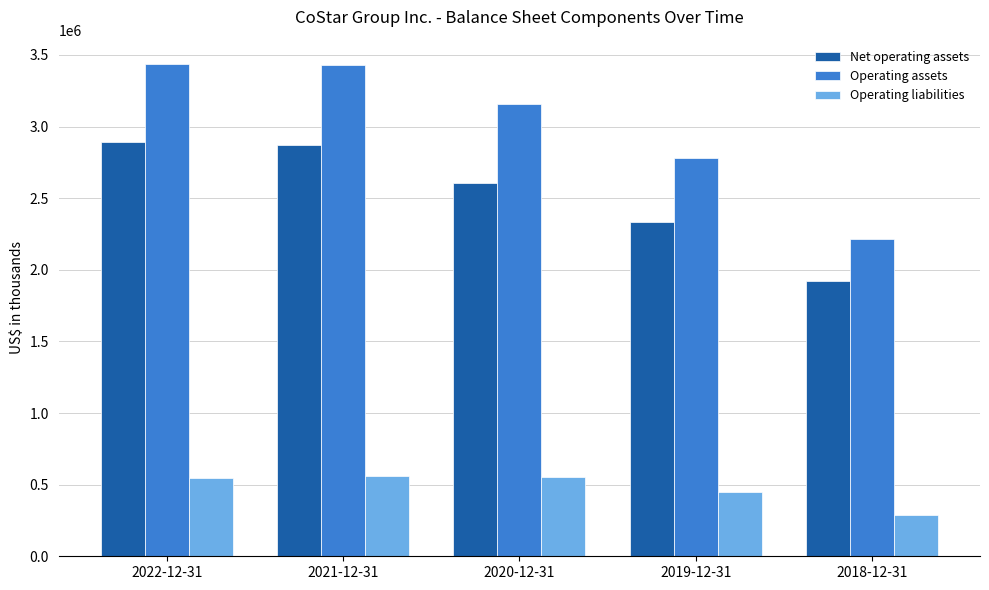

What is the lowest value of the Operating liabilities series?

291015